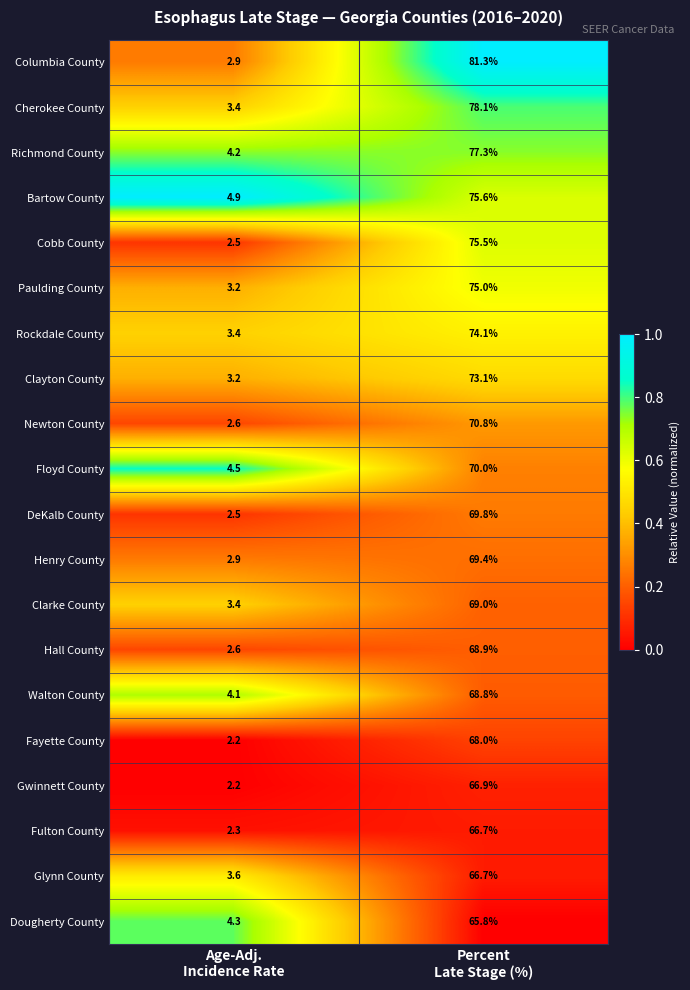

What is the greatest value displayed?

81.3